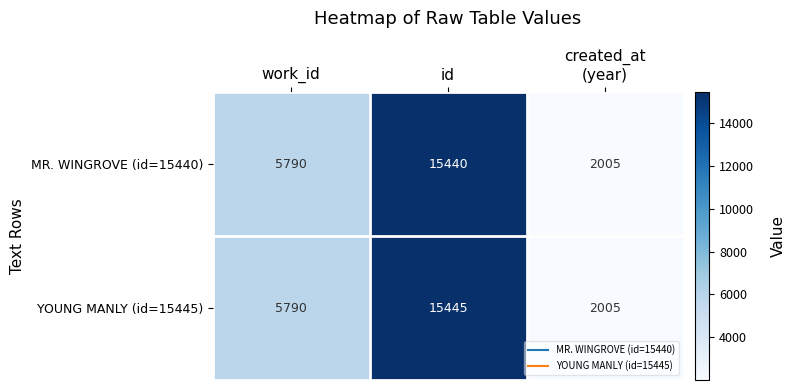

How many distinct data groups are displayed?

2